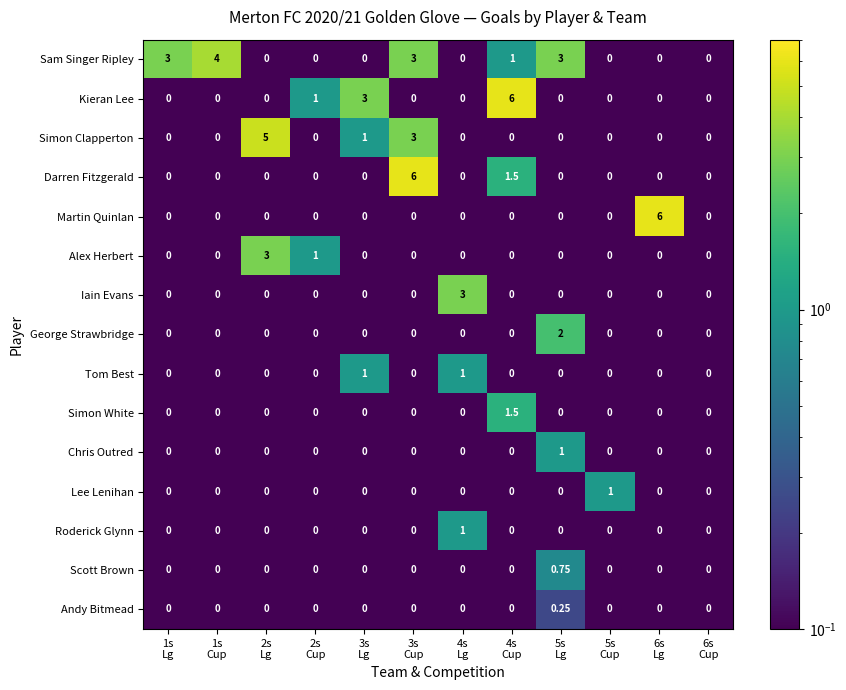

Which series has the largest total across all categories?

Sam Singer Ripley